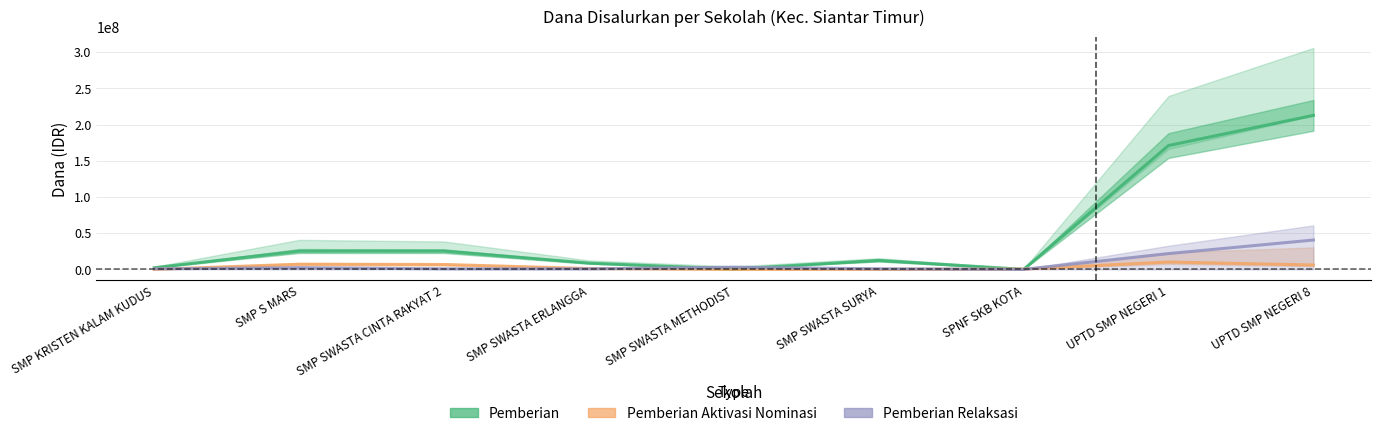

Is the value of Pemberian Aktivasi Nominasi at SPNF SKB KOTA greater than the value of Pemberian at SMP KRISTEN KALAM KUDUS?

No